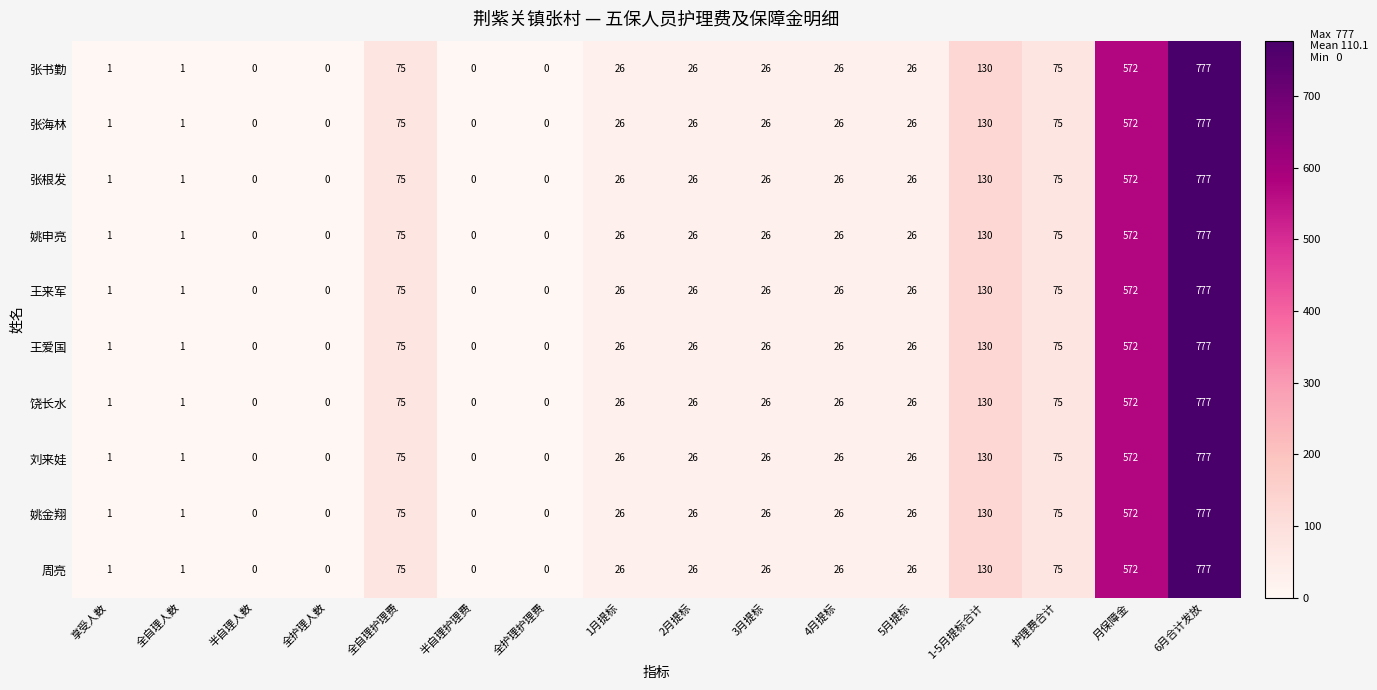

The value of 张根发 at 月保障金 is 137. True or false?

False